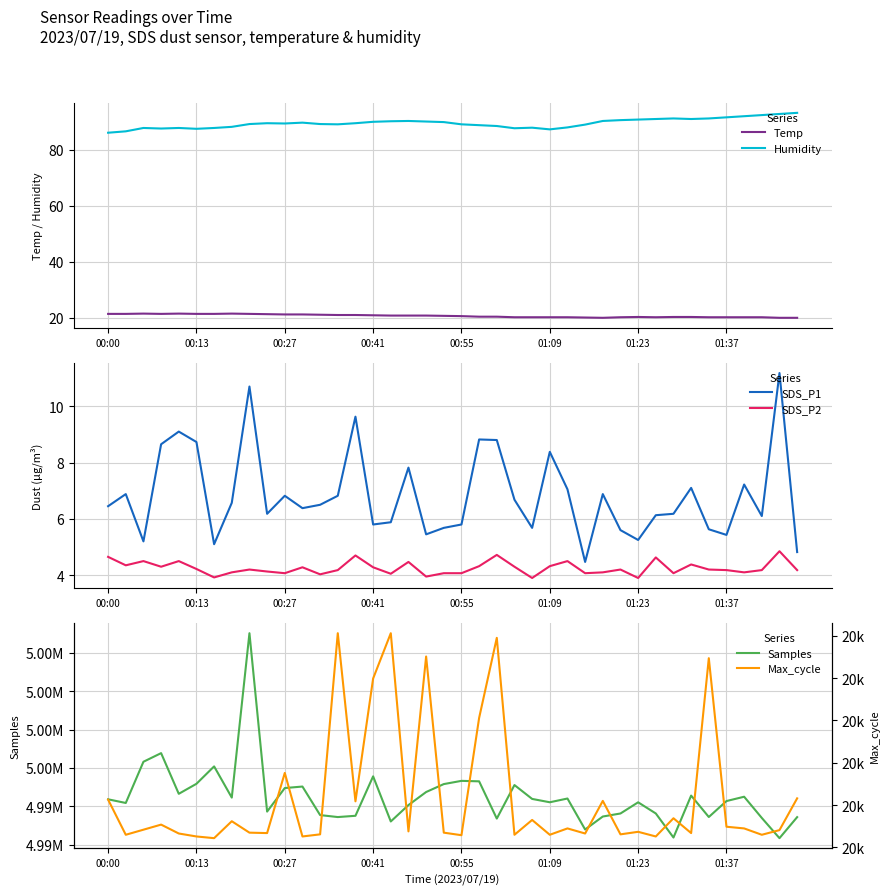

What is the value of the SDS_P1 point at the 29th from the left?

6.9